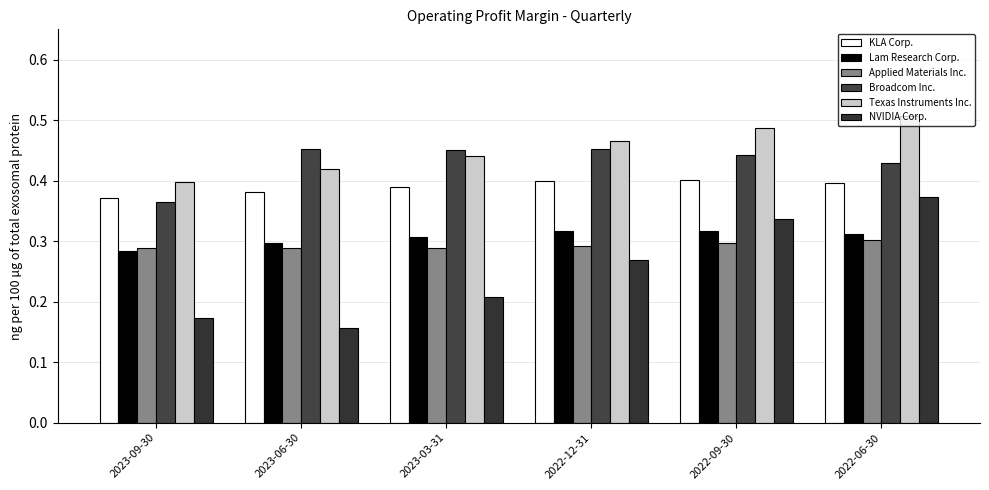

What is the value of the Broadcom Inc. bar at the 3rd from the left?

0.5